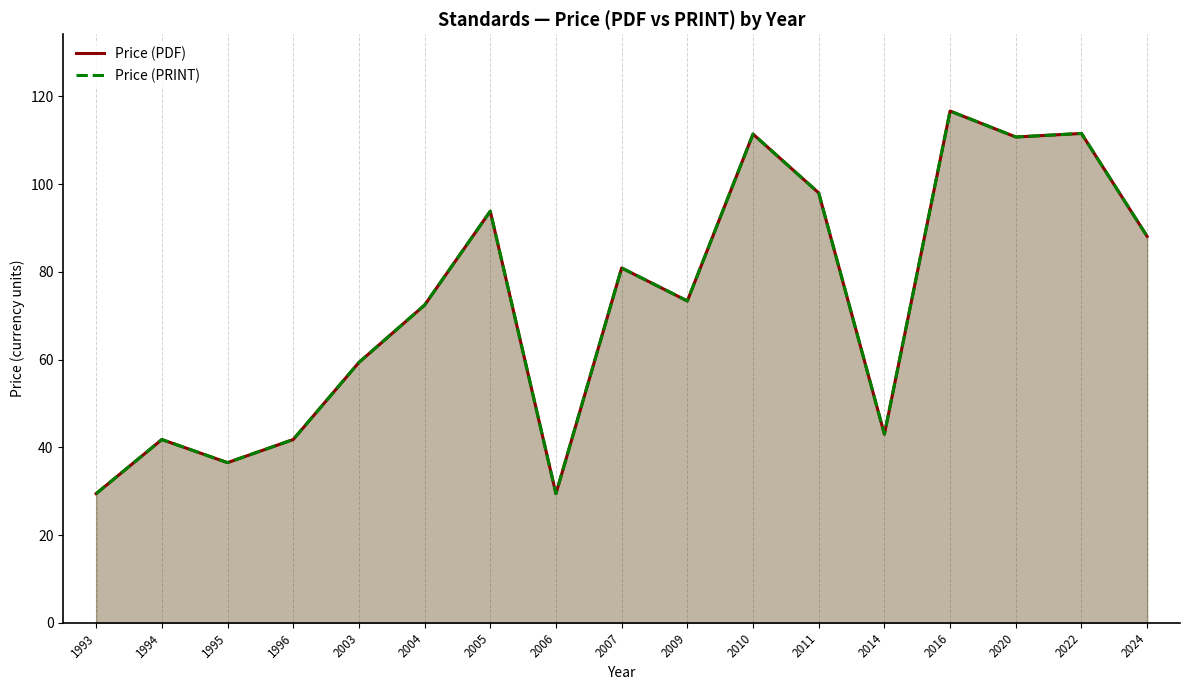

Which has a higher value, 2007 or 2014?

2007